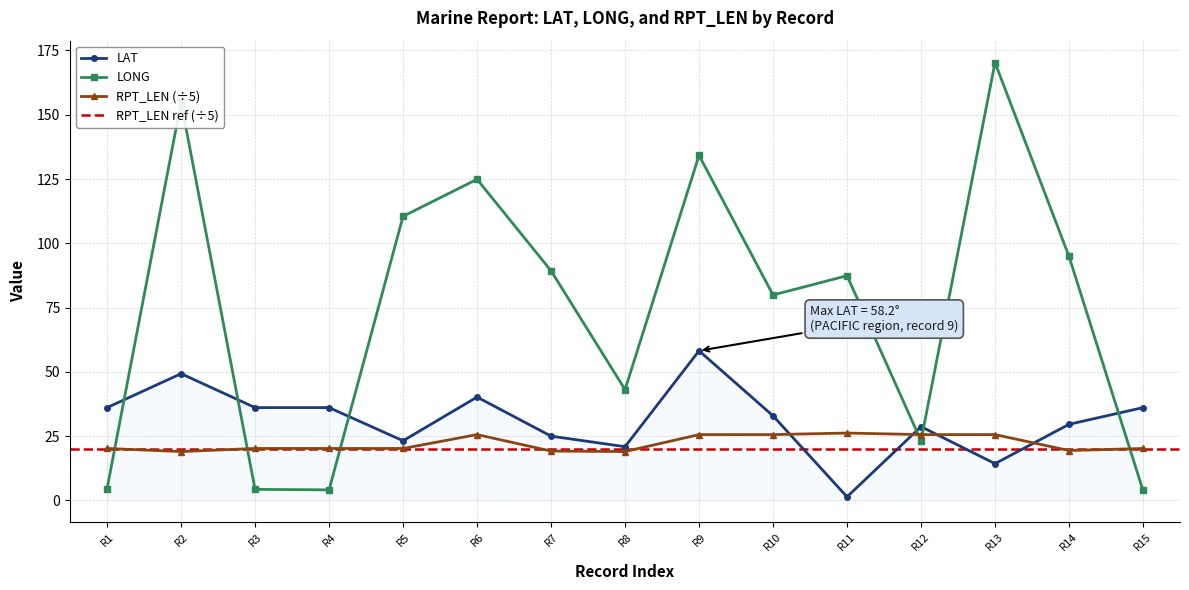

What is the difference between the LAT values at R15 and R13?

21.8